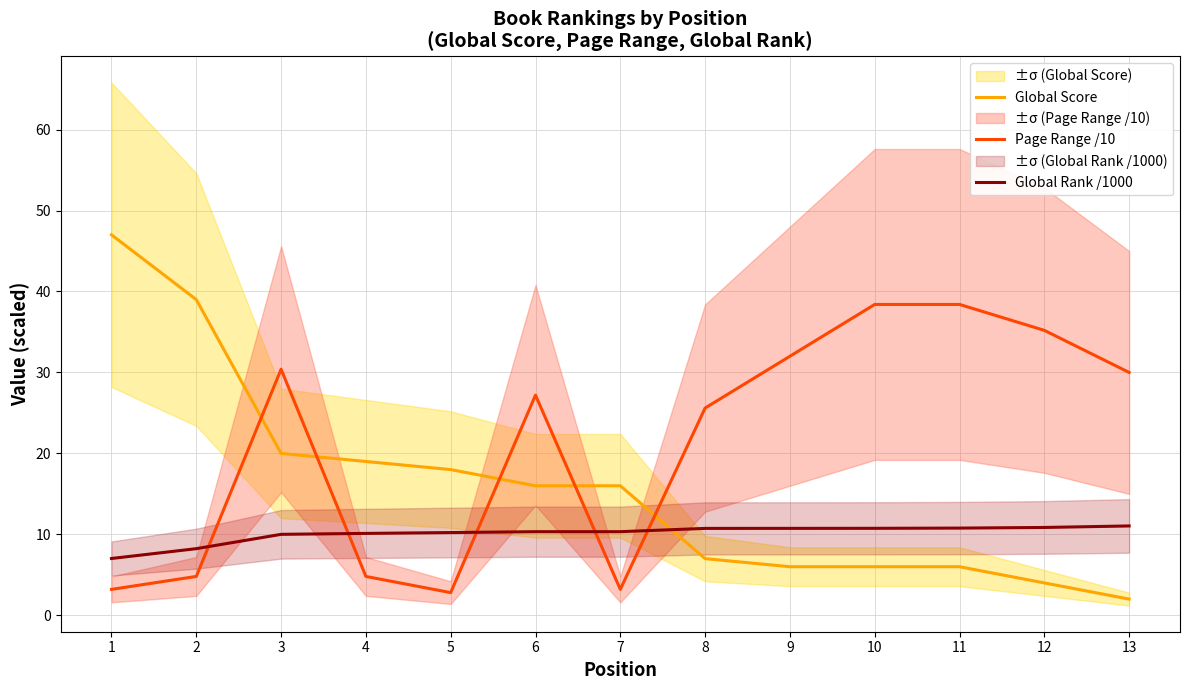

At which label is Global Score closest to 24?

3